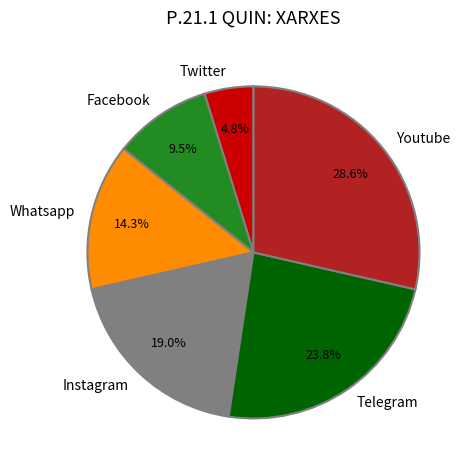

To the nearest percent, what portion does Twitter represent?

5%